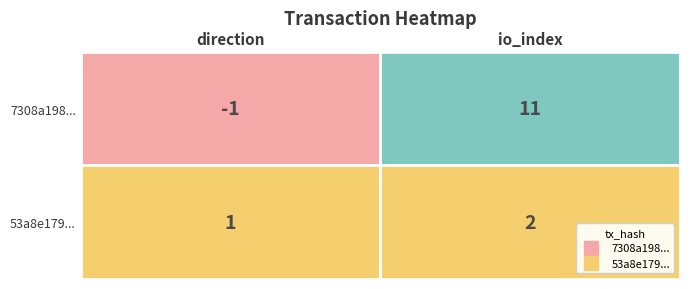

Is it true that 7308a198... equals -1 at 0?

True